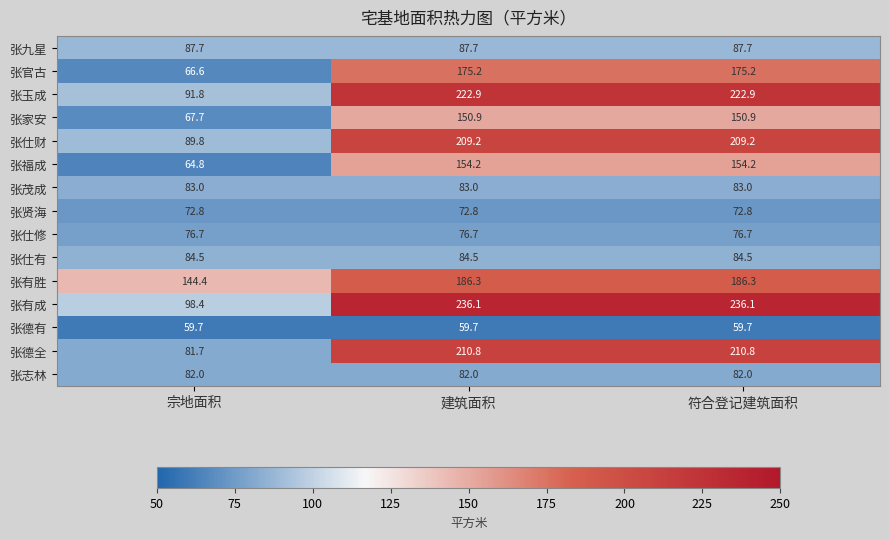

Read the 张仕有 value at 符合登记建筑面积.

84.5